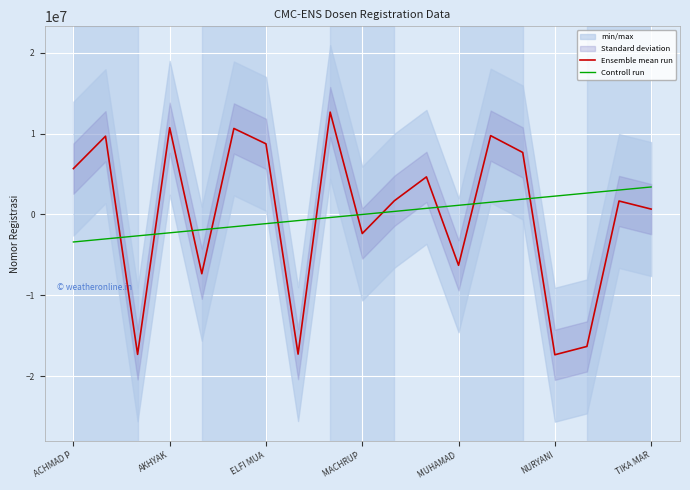

What is the minimum value for Ensemble mean run?

-17345310.2